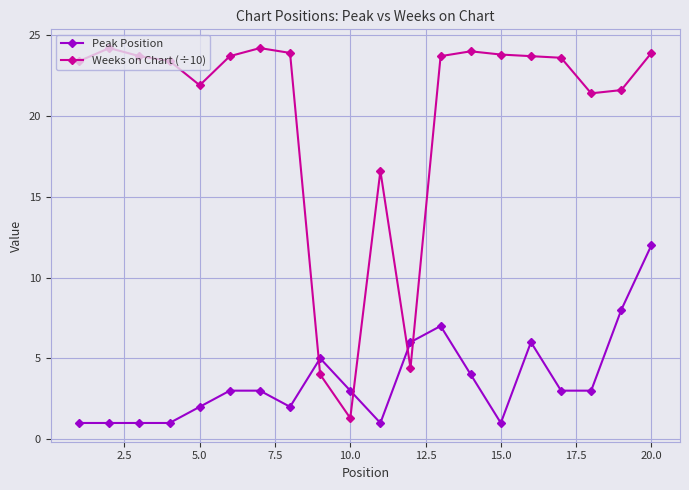

How many categories are shown in the chart?

20